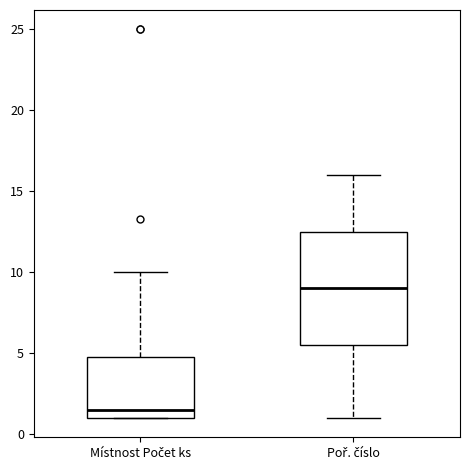

Reading left to right, read every box against the y-axis: the position of its median line, the range the box covers, and the ends of its whiskers. The values are not printed on the chart, so give them approximately, as read against the axis.

Místnost Počet ks: median 1.5, box 1.0 to 5.0, whiskers 1.0 to 10.0
Poř. číslo: median 9.0, box 5.5 to 12.5, whiskers 1.0 to 16.0